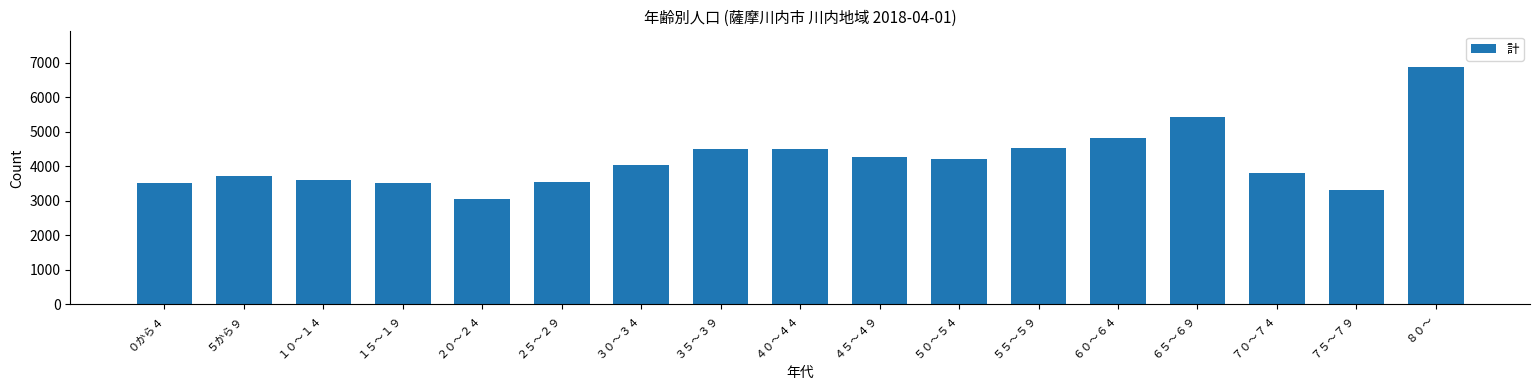

How many bars are there in total?

17